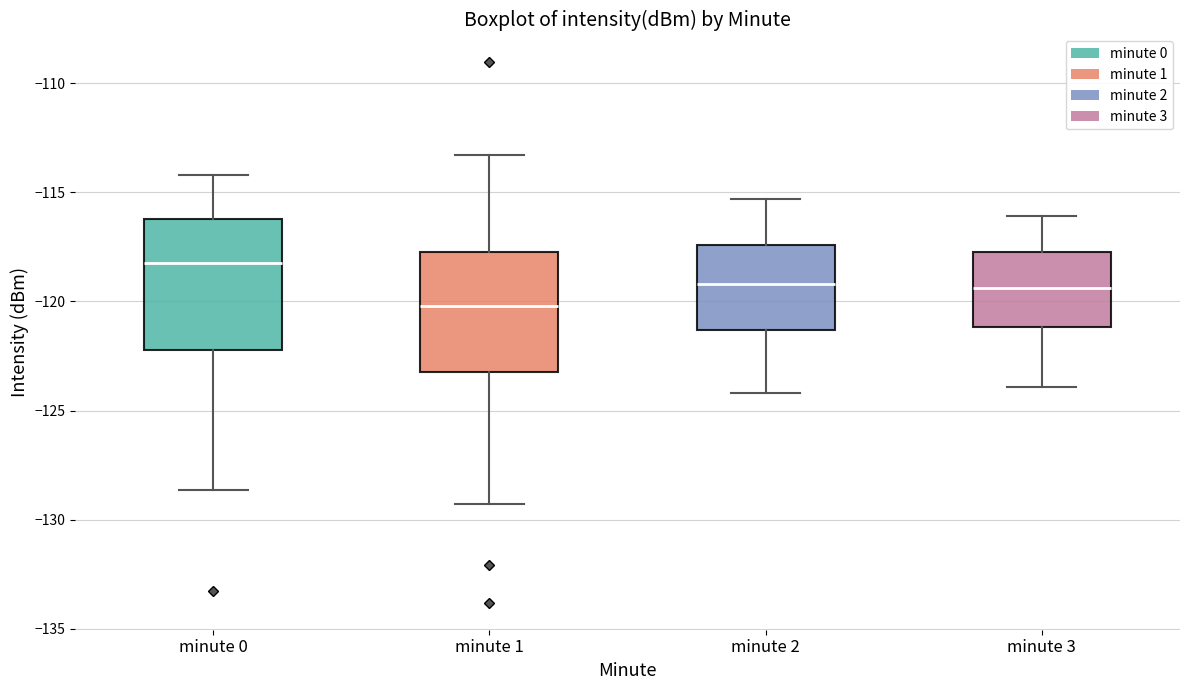

Reading left to right, read every box against the y-axis: the position of its median line, the range the box covers, and the ends of its whiskers. The values are not printed on the chart, so give them approximately, as read against the axis.

minute 0: median -118.5, box -122.0 to -116.0, whiskers -128.5 to -114.0
minute 1: median -120.0, box -123.0 to -117.5, whiskers -129.5 to -113.5
minute 2: median -119.0, box -121.5 to -117.5, whiskers -124.0 to -115.5
minute 3: median -119.5, box -121.0 to -117.5, whiskers -124.0 to -116.0